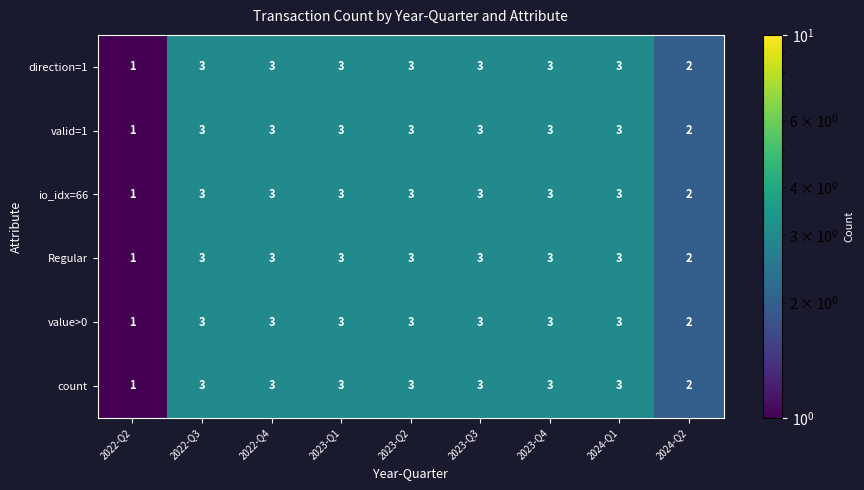

Count the direction=1 values in the range 3 to 4.

7